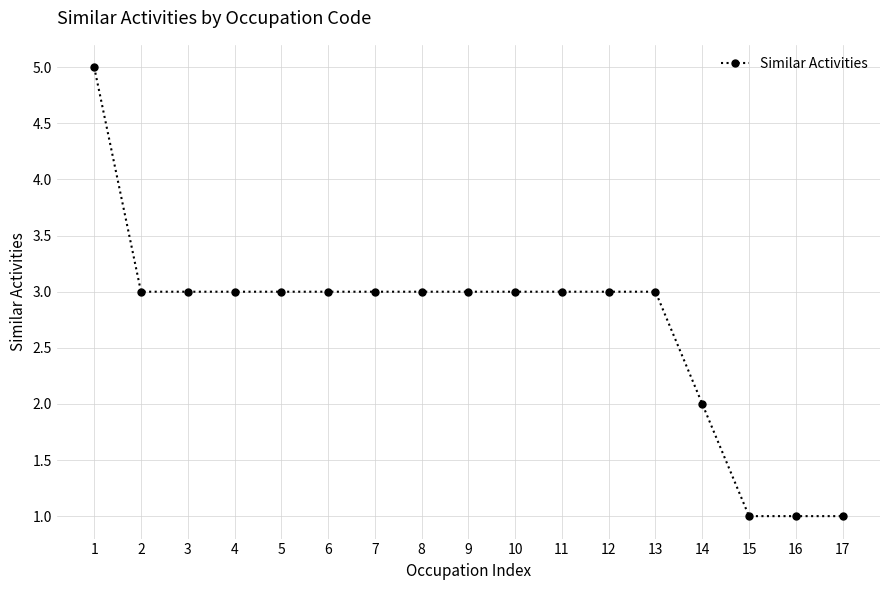

Approximately how many times larger is the value at 10 compared to 6?

1.0